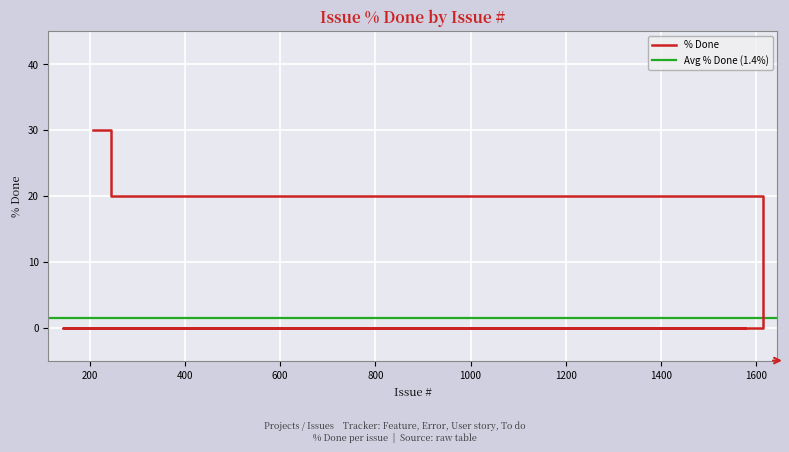

Is it true that the value at 1547 is 10?

False